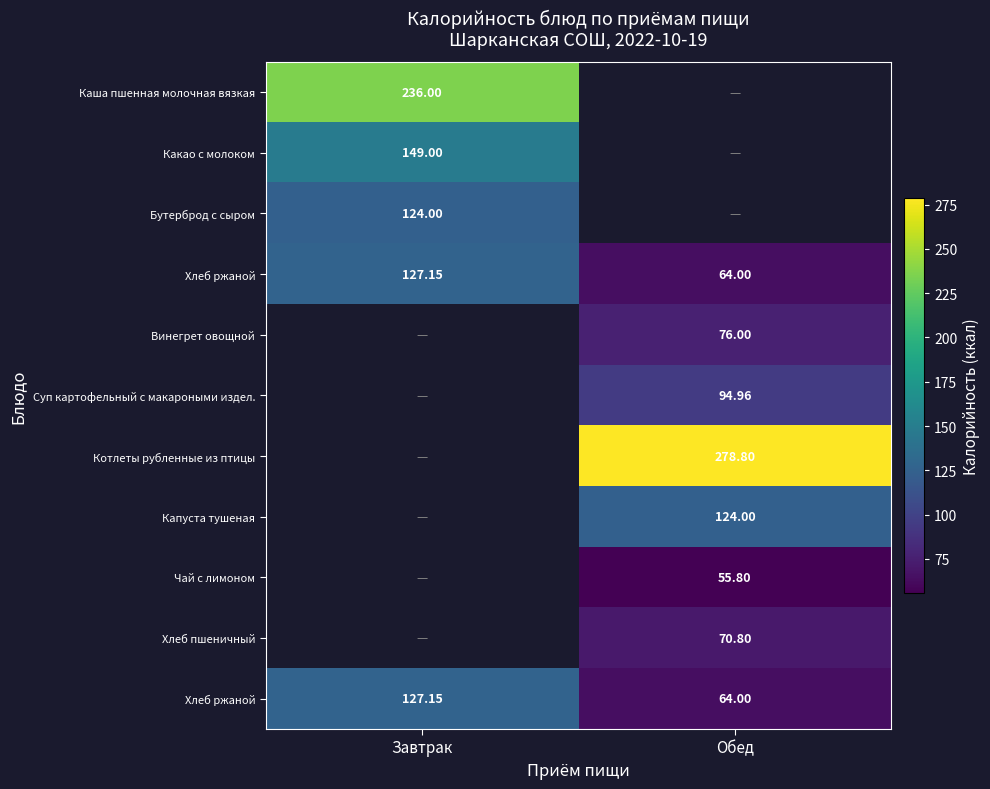

At how many categories does at least one series exceed 178?

2